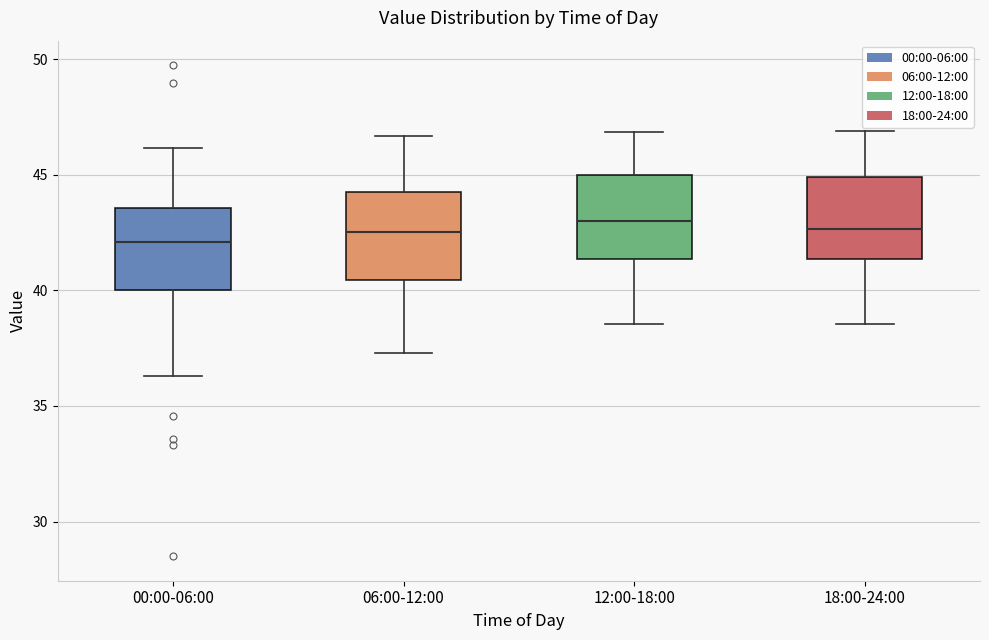

Reading left to right, read every box against the y-axis: the position of its median line, the range the box covers, and the ends of its whiskers. The values are not printed on the chart, so give them approximately, as read against the axis.

00:00-06:00: median 42.0, box 40.0 to 43.5, whiskers 36.5 to 46.0
06:00-12:00: median 42.5, box 40.5 to 44.5, whiskers 37.5 to 46.5
12:00-18:00: median 43.0, box 41.5 to 45.0, whiskers 38.5 to 47.0
18:00-24:00: median 42.5, box 41.5 to 45.0, whiskers 38.5 to 47.0